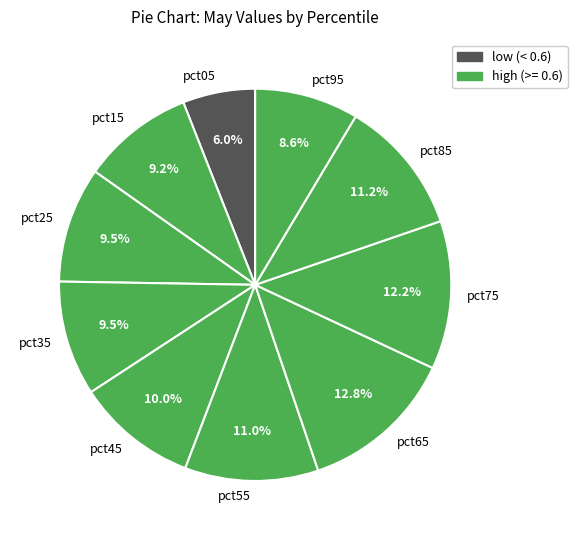

What is the smallest slice in the pie chart?

pct05